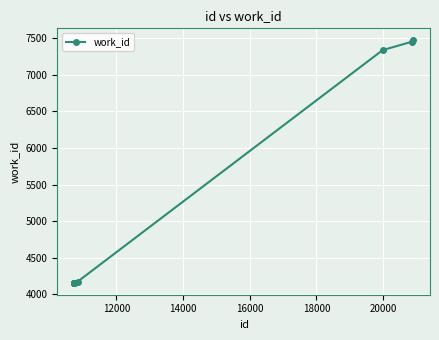

What is the value of the 6th point from the left?

4162